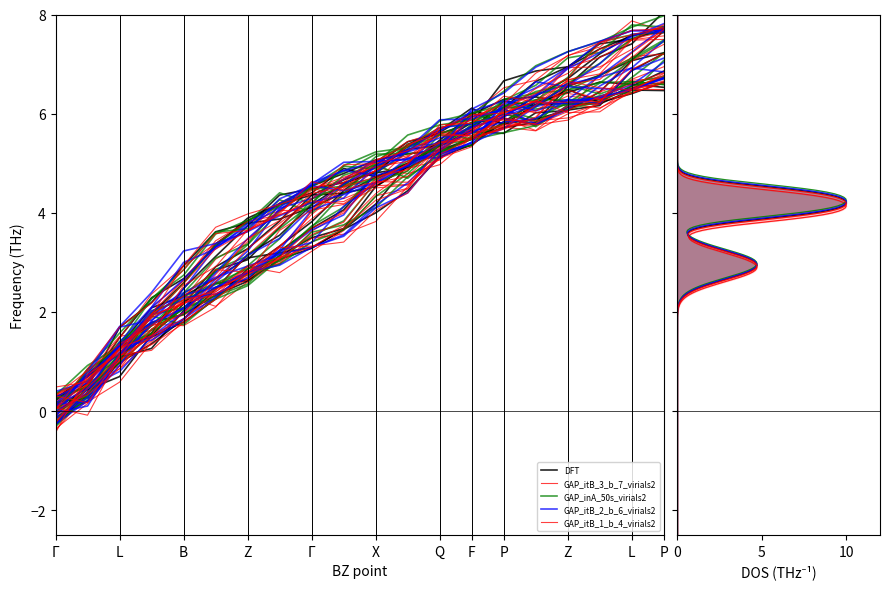

Reading right to left, list all the values displayed in this chart.

DFT: 7.1	6.9	6.2	6.3	5.9	5.8	5.6	5.5	5.3	4.9	4.6	4.1	3.5	3.1	2.6	1.8	1.4	1.3	0.7	0.2
GAP_itB_3_b_7_virials2: 7.7	7.6	7.3	6.9	6.6	6.1	5.7	5.4	5.0	4.7	4.9	4.4	4.2	3.9	3.3	2.7	2.3	1.5	0.5	-0.1
GAP_inA_50s_virials2: 7.8	7.5	6.8	6.7	6.2	5.7	5.5	5.4	5.0	4.9	4.7	4.5	4.0	3.7	2.9	2.5	1.5	1.0	0.4	-0.0
GAP_itB_2_b_6_virials2: 7.5	7.1	6.6	6.2	5.9	6.1	5.5	5.6	5.3	5.2	5.0	4.2	3.7	3.1	2.9	2.1	1.6	1.1	0.3	0.2
GAP_itB_1_b_4_virials2: 7.2	7.1	6.4	6.1	6.0	5.6	5.6	5.4	5.3	4.9	4.7	4.4	3.7	3.1	2.8	2.0	1.3	1.1	0.3	0.2